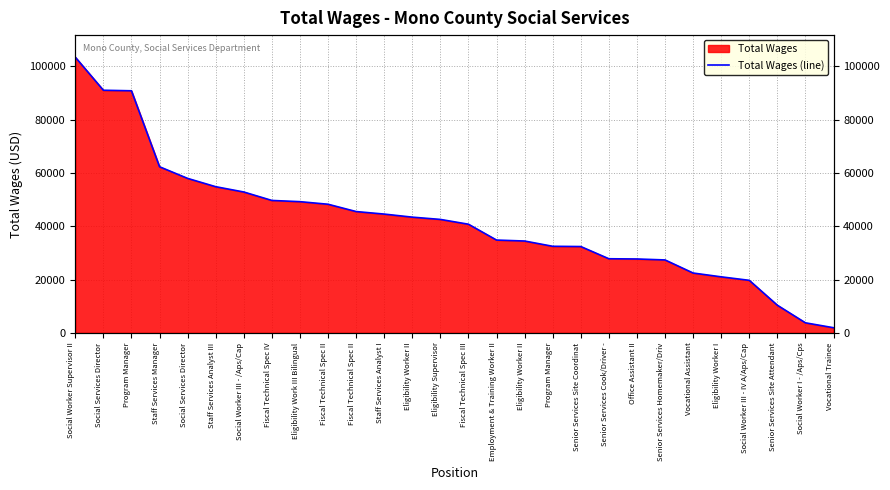

What is the greatest value displayed?

103439